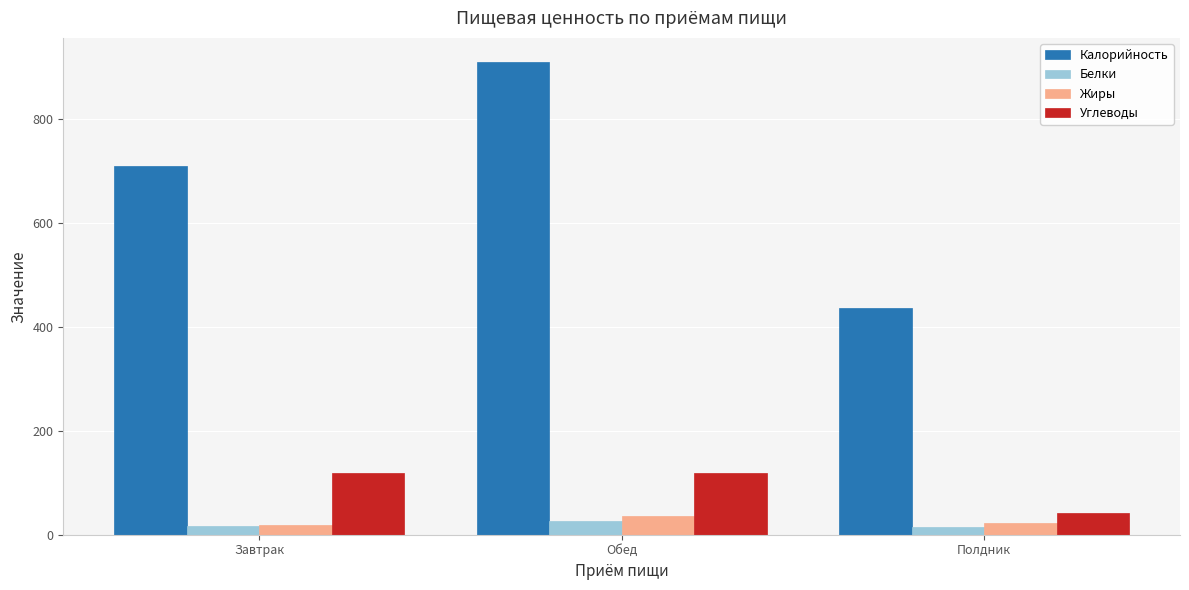

What is the label of the 2nd bar from the right?

Обед